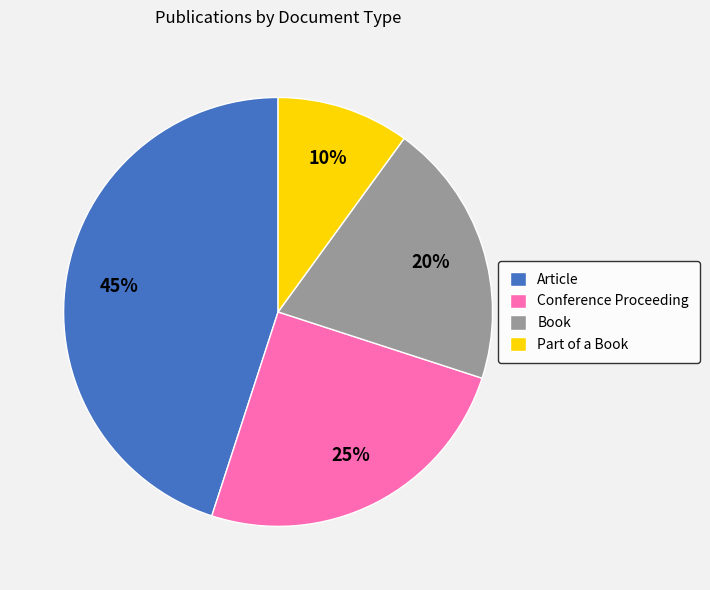

What percentage is the Book slice, to the nearest percent?

20%